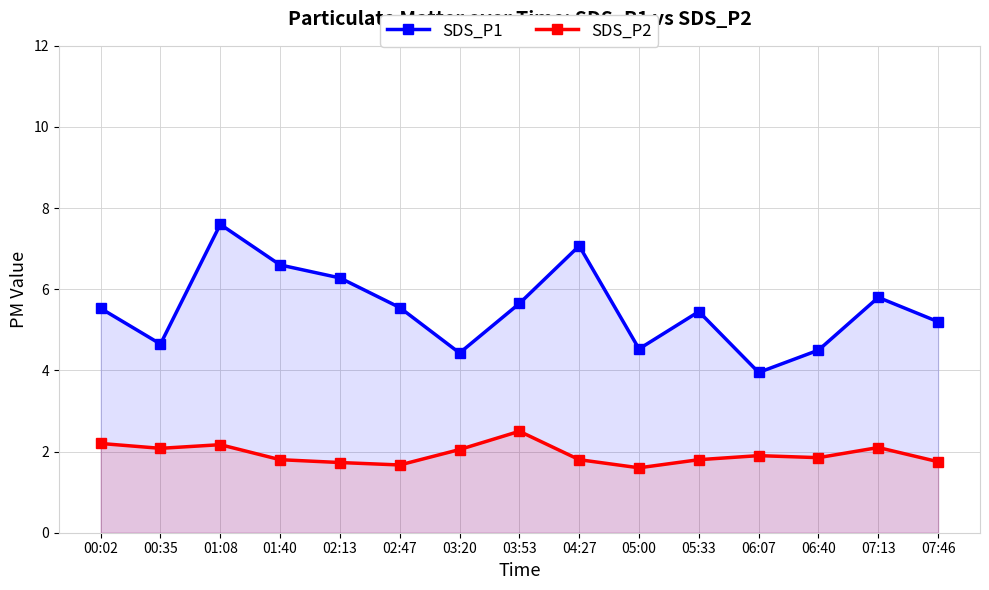

True or false: SDS_P2 has more than 0 points higher than both neighbors.

True